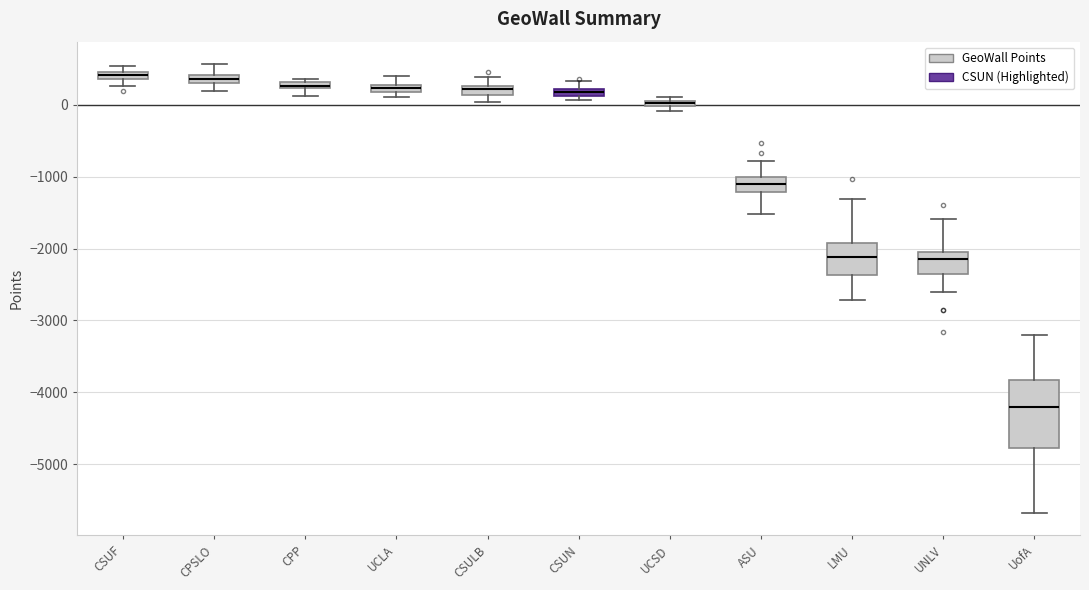

Comparing the boxes themselves (not the whiskers), which one is the tallest?

UofA